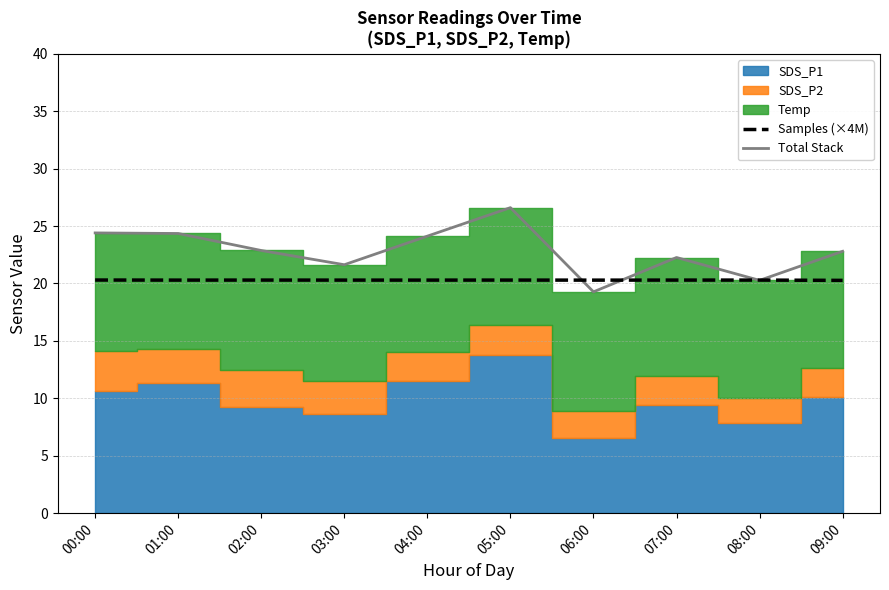

What is the difference between the maximum and second lowest values in the Total Stack series?

6.3